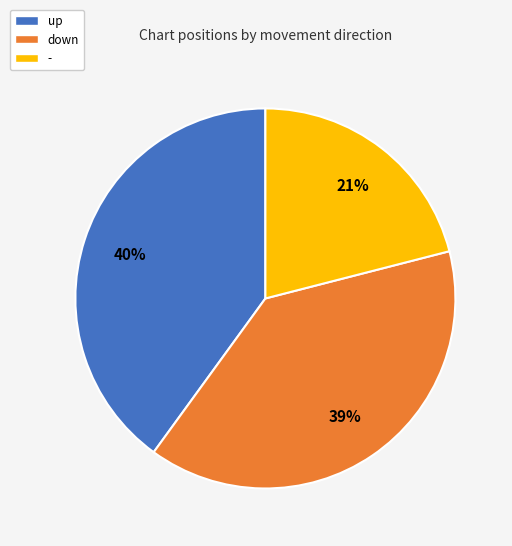

To the nearest percent, what percentage of the pie is -?

21%